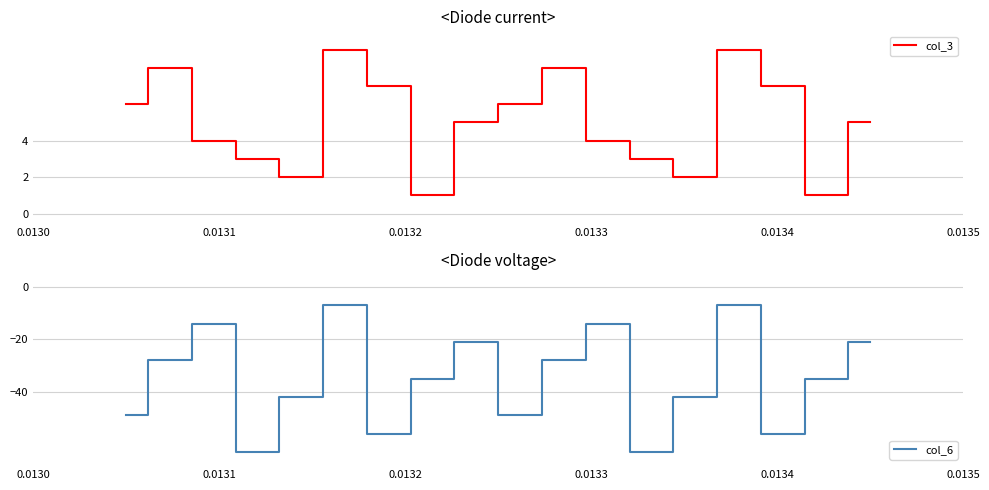

What is the value of the col_3 point at the 2nd from the left?

8